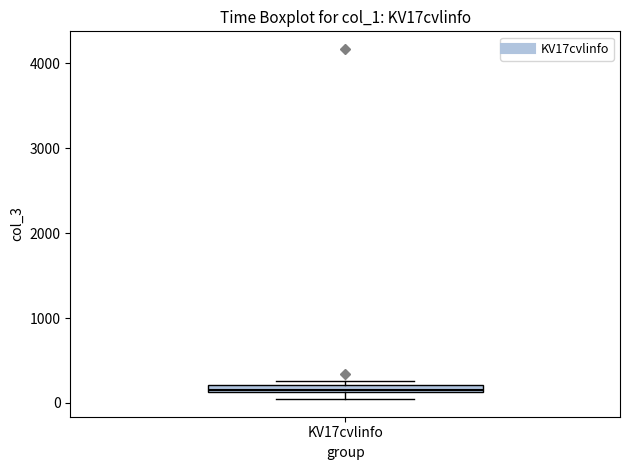

Where is the upper edge of the box for KV17cvlinfo on the y-axis? The values are not printed on the chart, so give them approximately, as read against the axis.

200